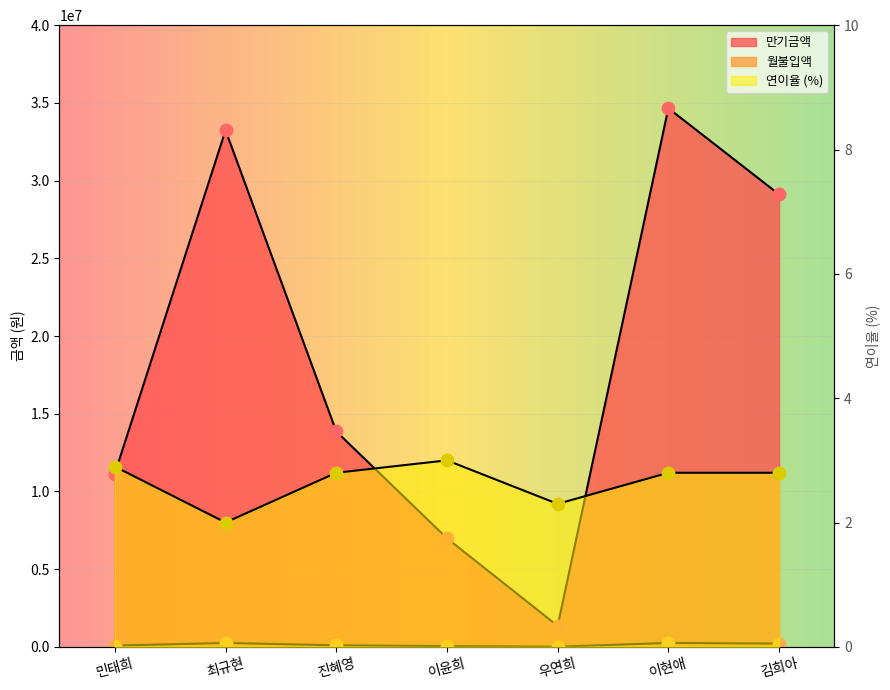

At which category is the sum across all series the highest?

이현애